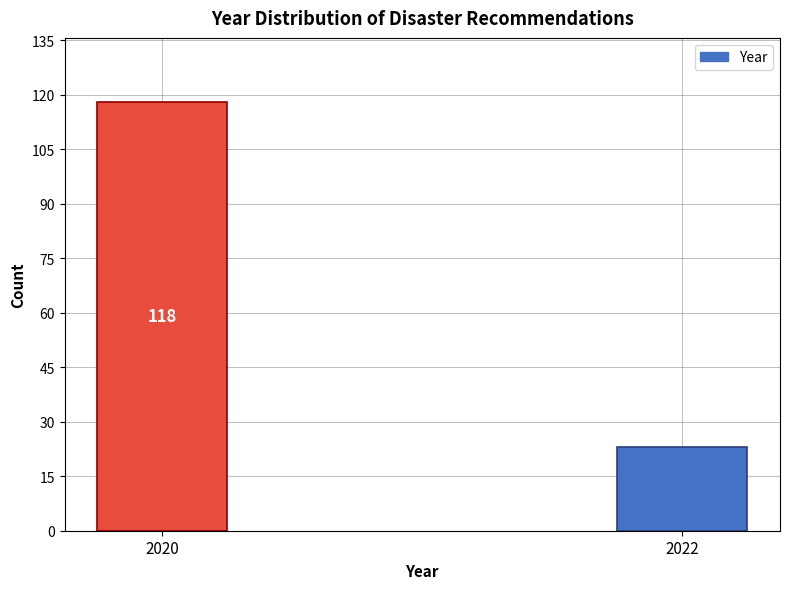

Reading left to right, what are all the values shown in this chart?

2020=118	2022=23